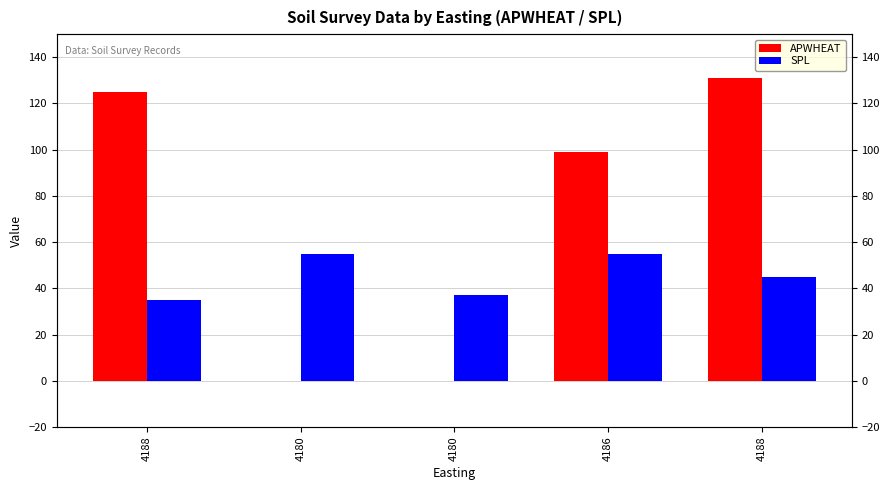

At which label does SPL reach its peak?

4180